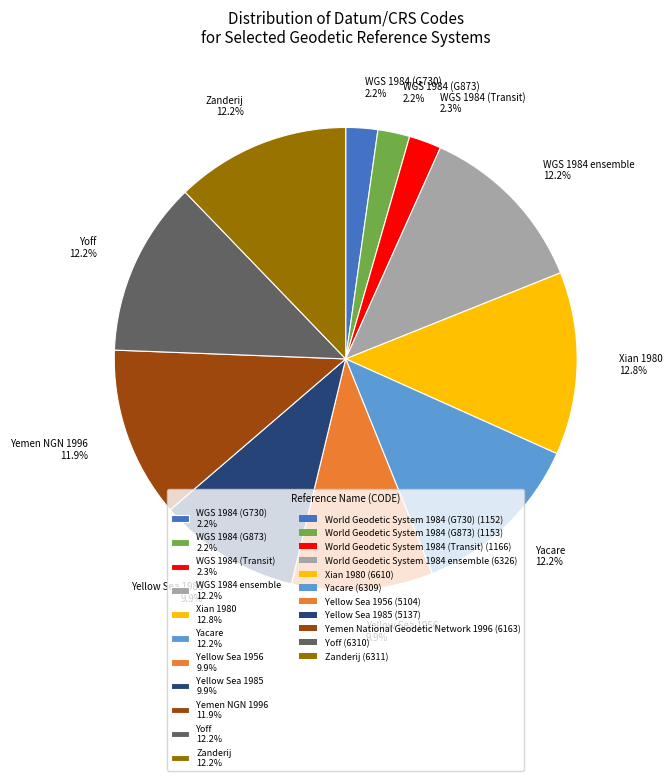

Which has a higher value, WGS 1984 ensemble 12.2% or WGS 1984 (G730) 2.2%?

WGS 1984 ensemble 12.2%